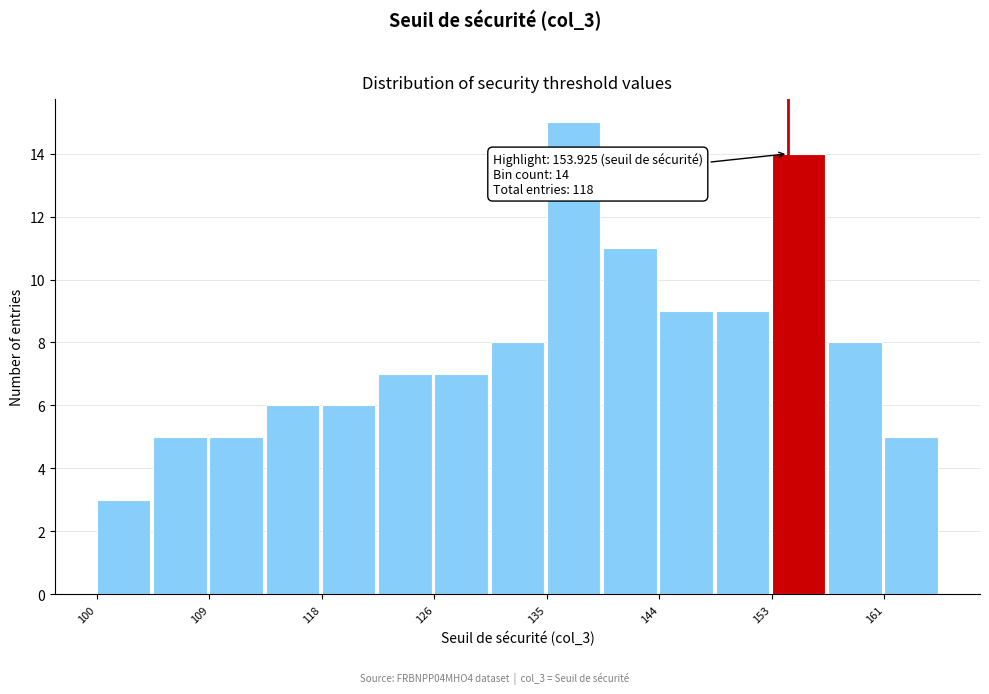

Over which range of the x-axis is the bar tallest?

135 to 139